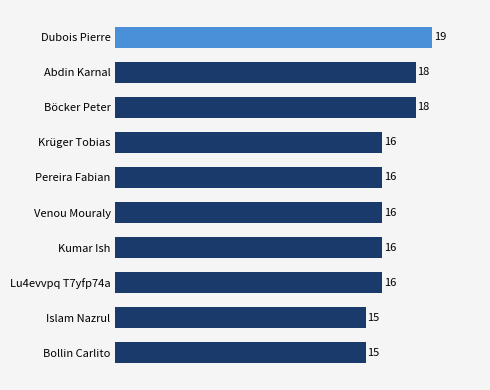

Between Venou Mouraly and Dubois Pierre, which is larger?

Dubois Pierre